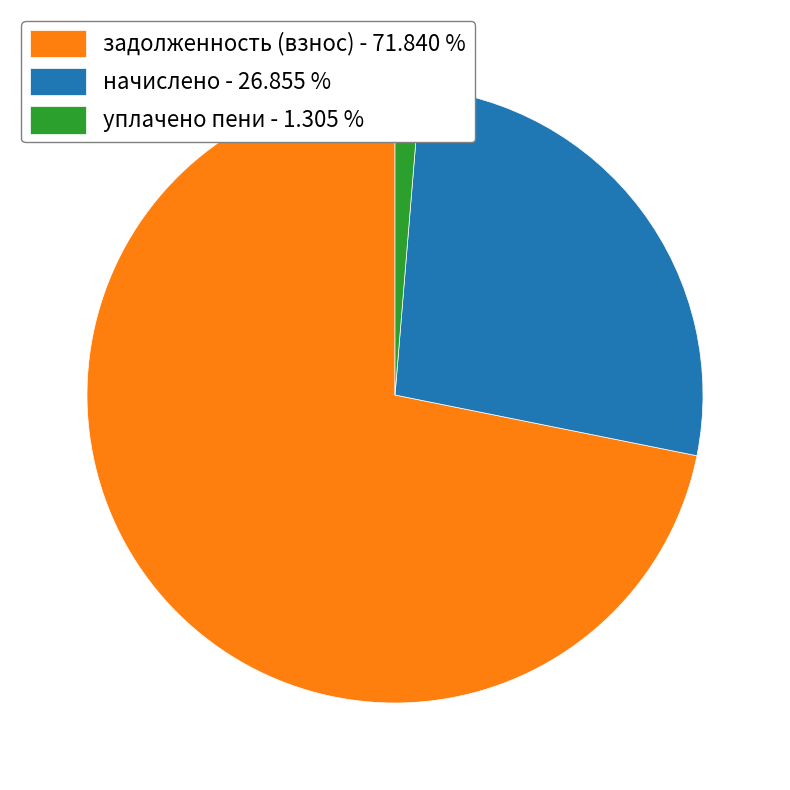

Rank the categories by value from highest to lowest.

задолженность (взнос) - 71.840 %, начислено - 26.855 %, уплачено пени - 1.305 %